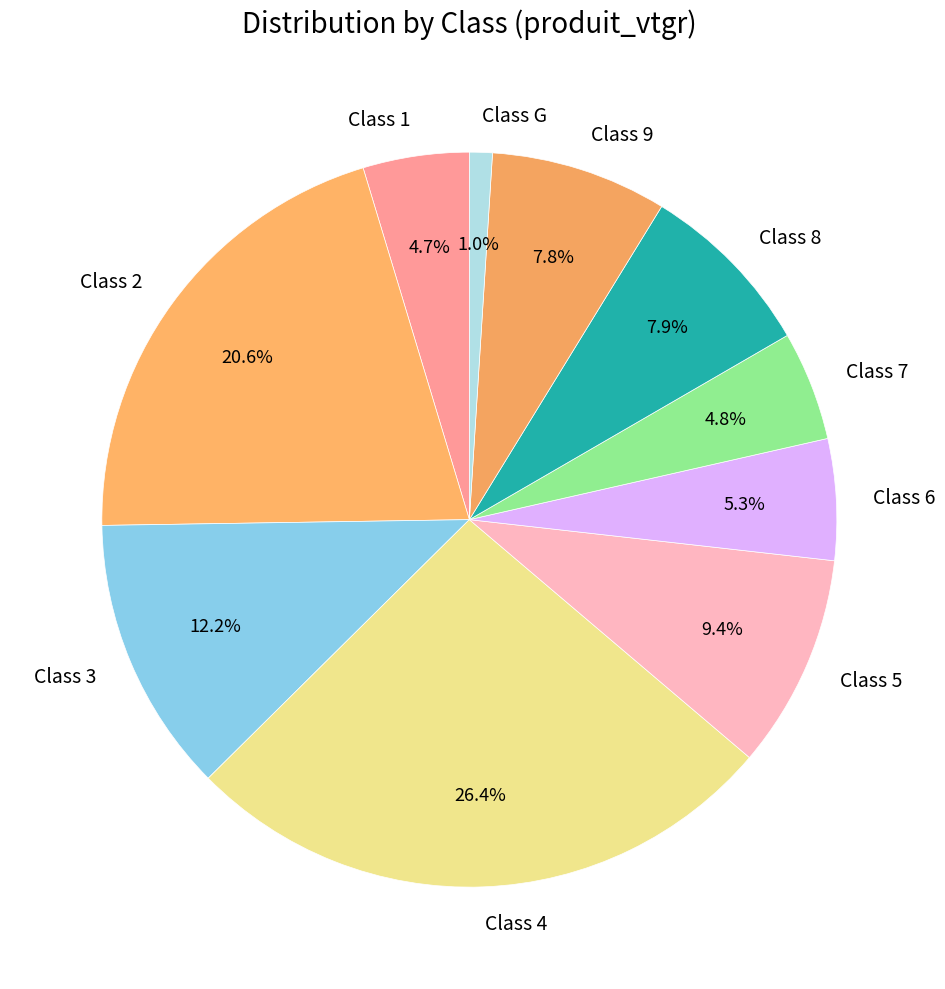

Count the number of slices in the pie.

10